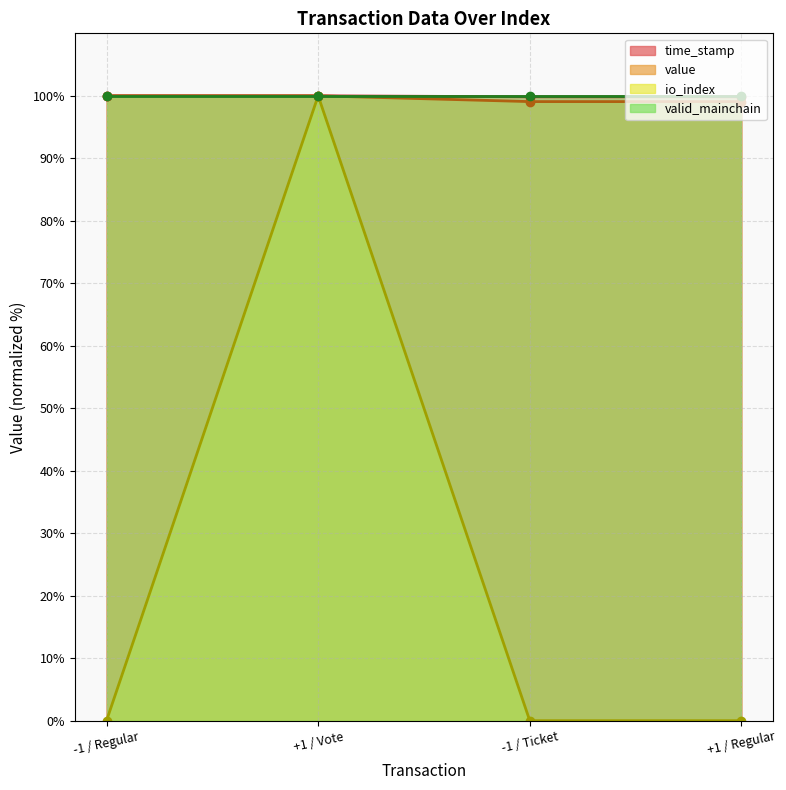

The value of value at +1 / Regular is 52.6. True or false?

False